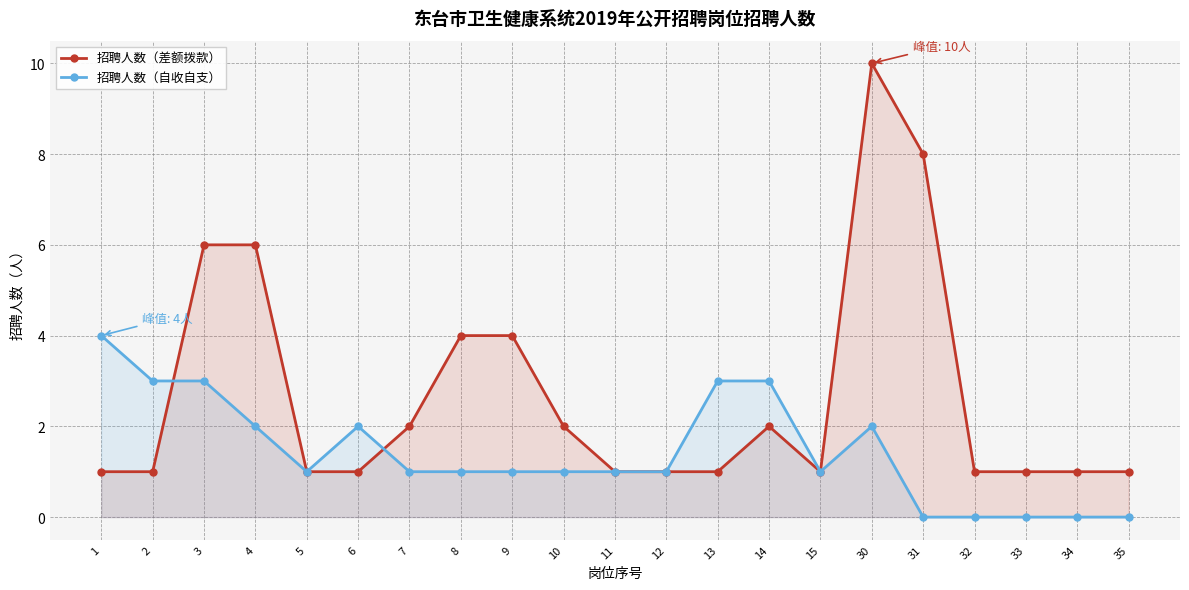

True or false: 招聘人数（自收自支） has a value of 0 at 34.

True